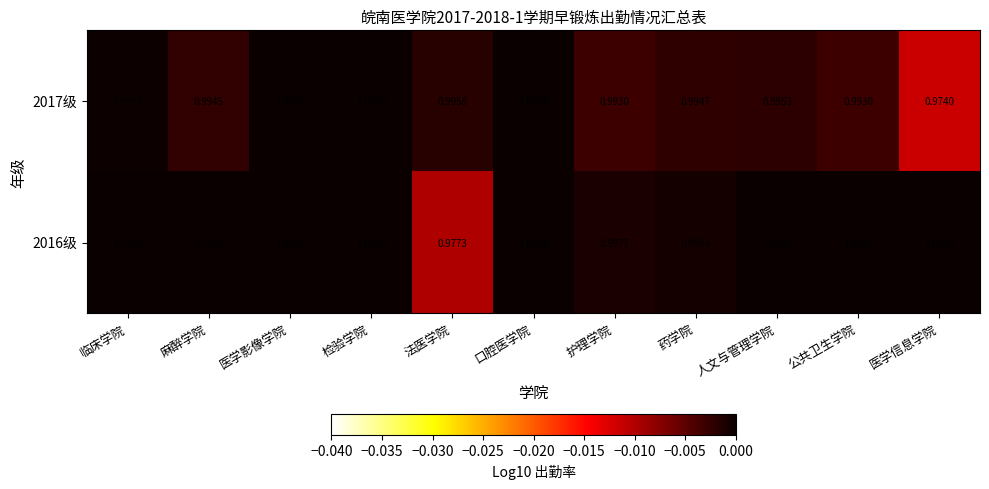

Which category has the lowest value across all series?

医学信息学院